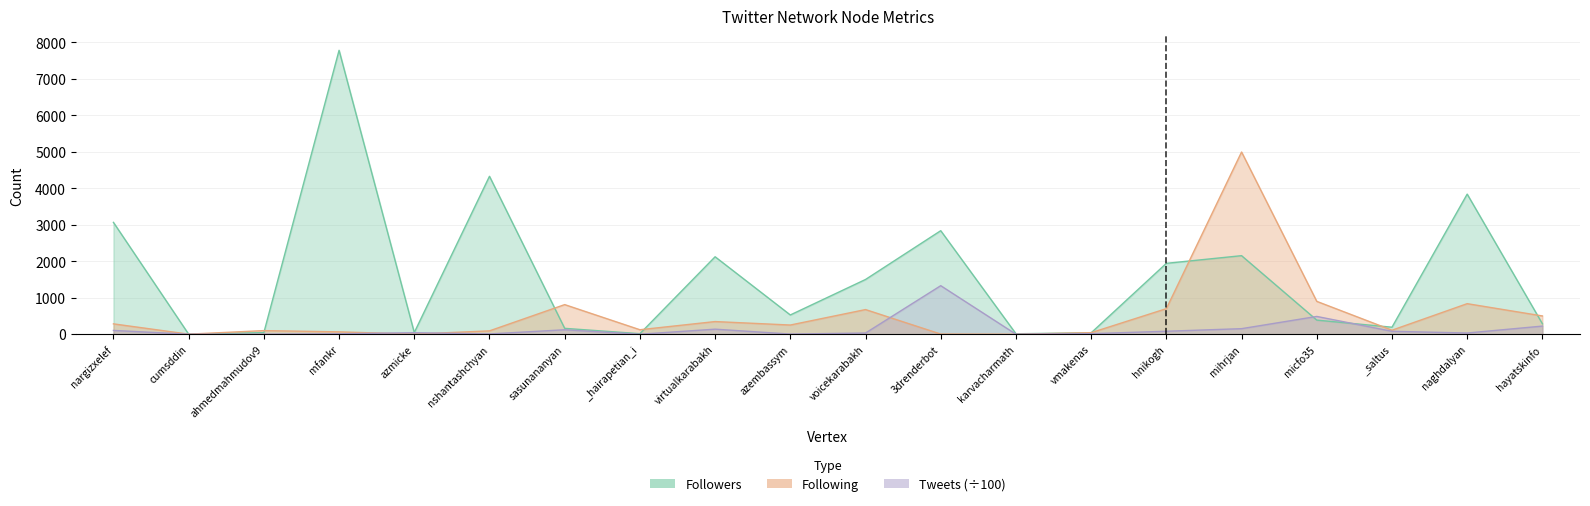

How many categories are shown in the chart?

20